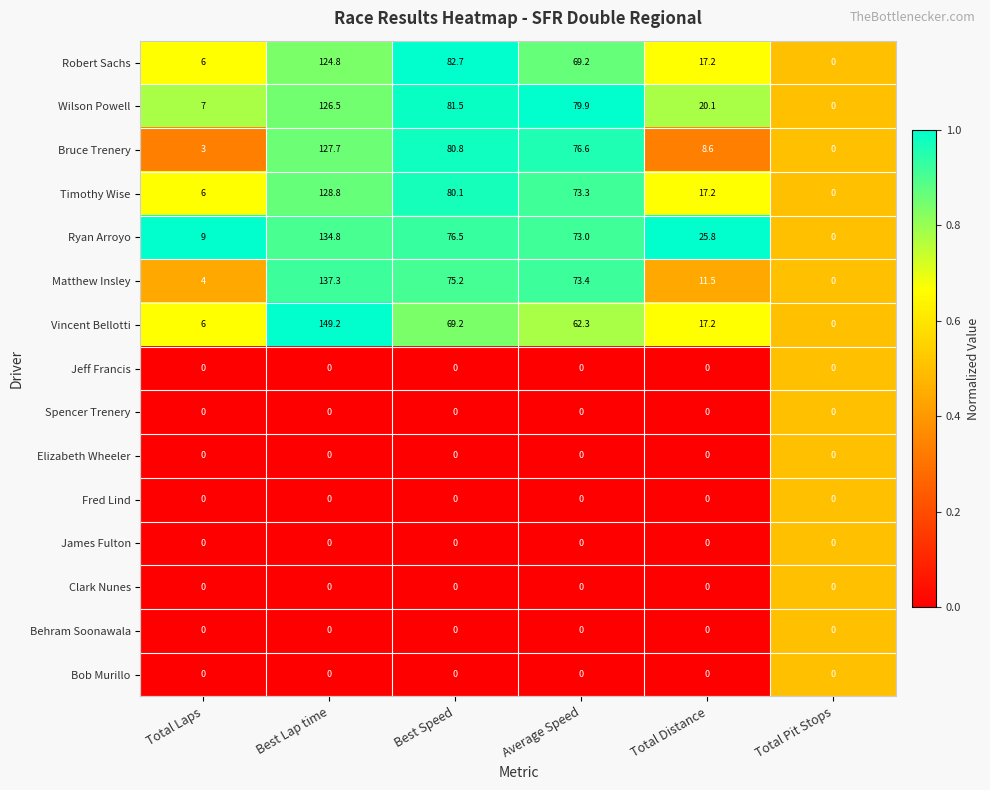

Which series has the largest total across all categories?

Ryan Arroyo